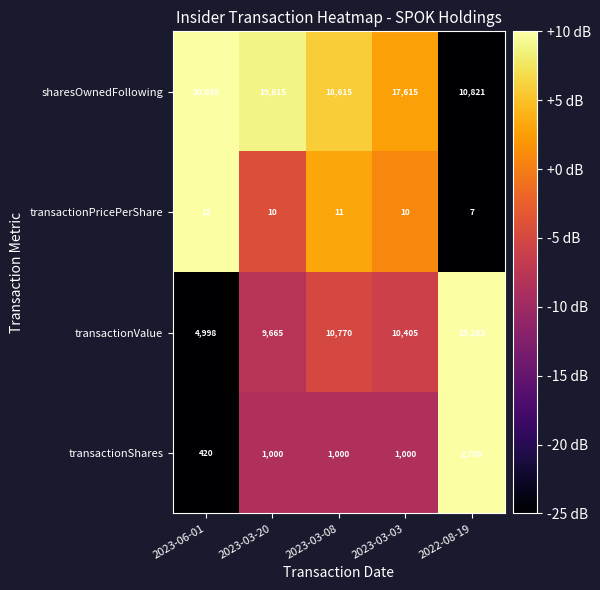

What is the difference between the highest and lowest values at 2023-06-01?

20023